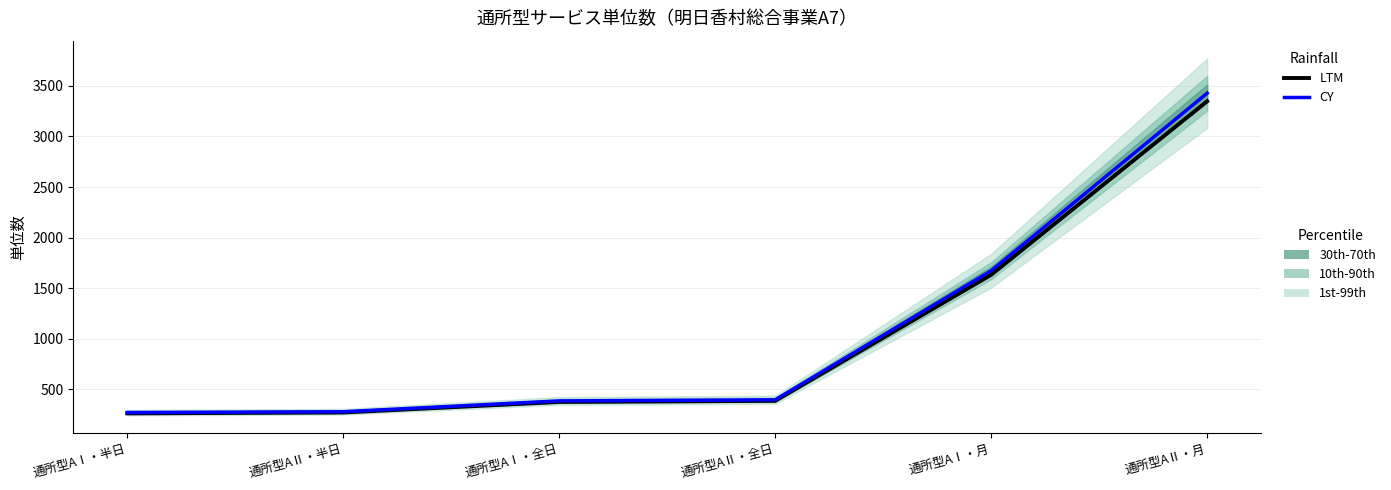

What is the spread (max minus min) of values at 通所型AⅡ・全日?

10